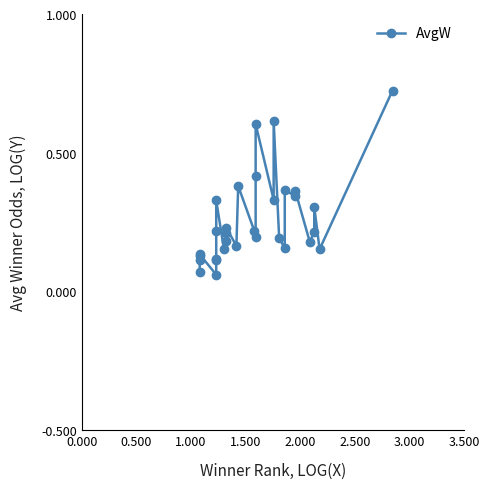

How many interior local peaks (higher than both neighbors) does the data have?

9